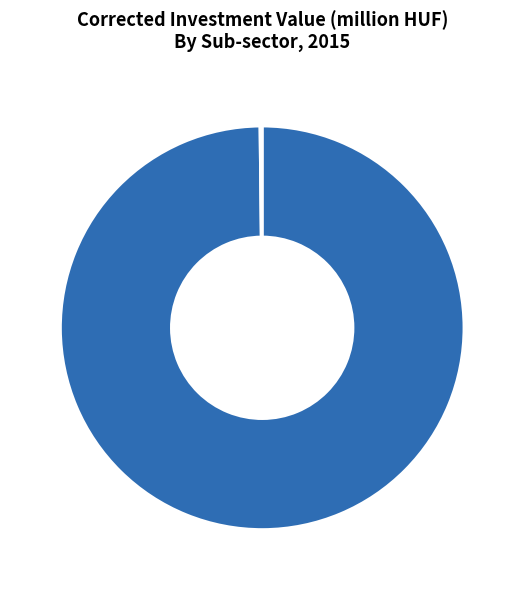

What is the majority slice?

Central government